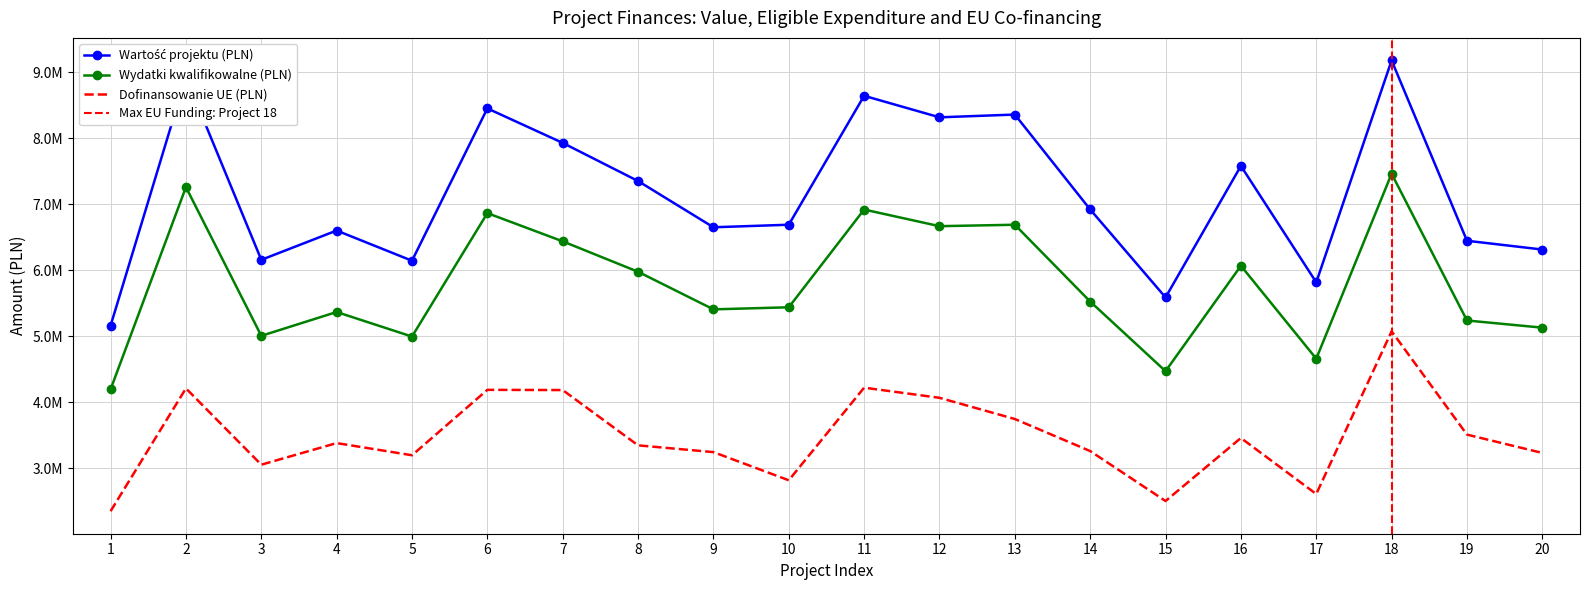

What is the difference between the maximum and minimum values in the Wydatki kwalifikowalne (PLN) series?

3265891.5